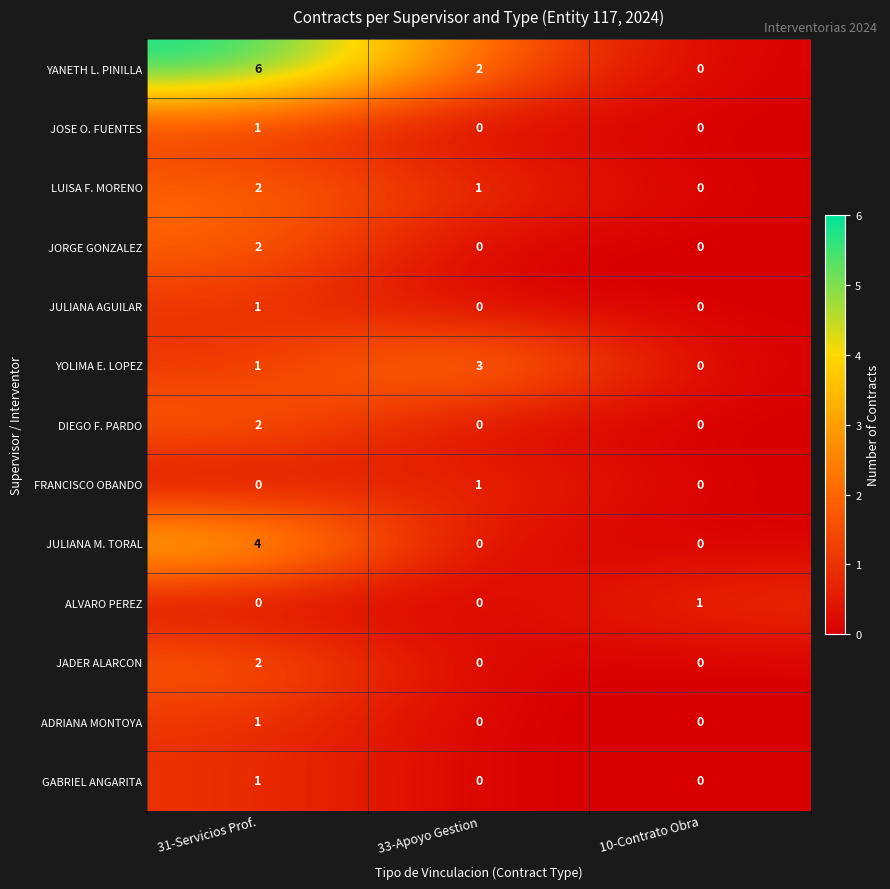

What is the spread (max minus min) of values at 33-Apoyo Gestion?

3